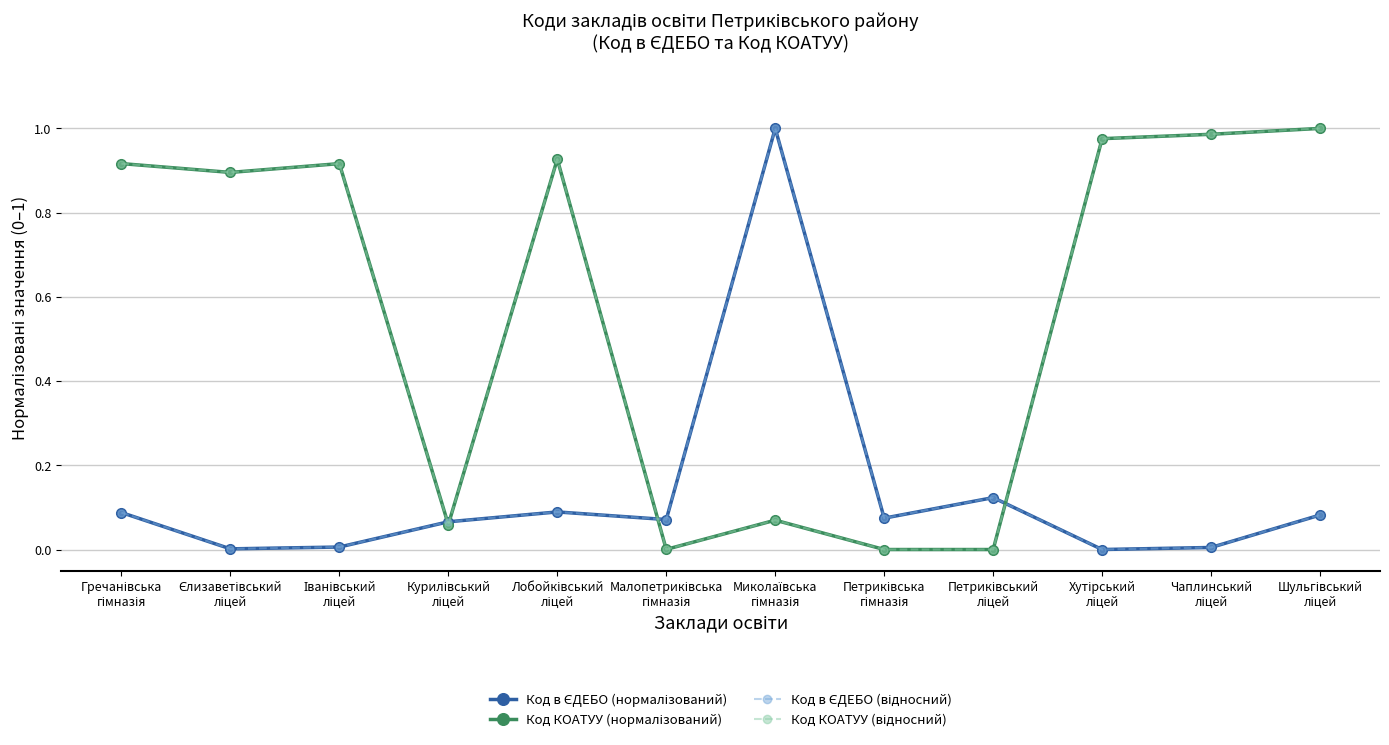

What are all the series names shown in the legend?

Код в ЄДЕБО (нормалізований), Код КОАТУУ (нормалізований), Код в ЄДЕБО (відносний), Код КОАТУУ (відносний)